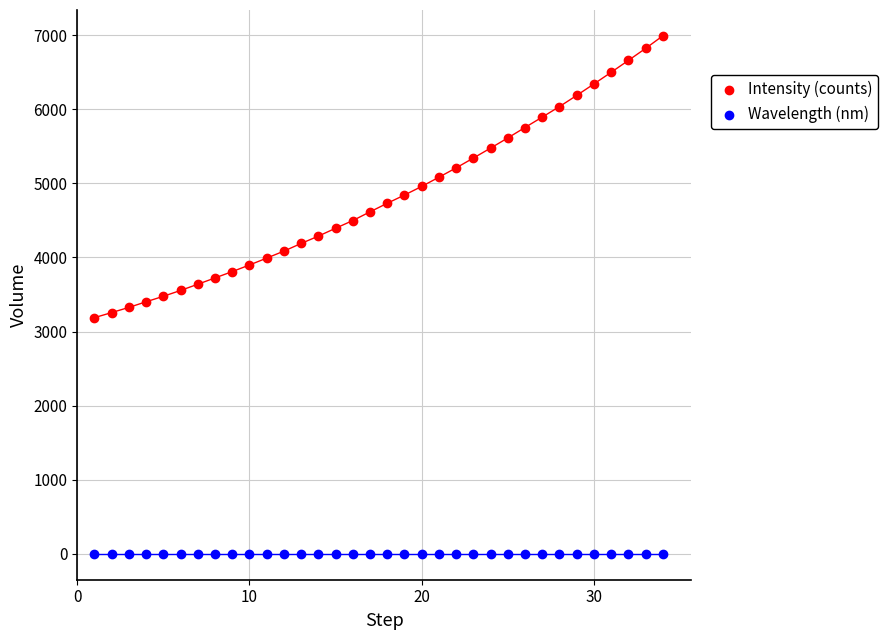

Which series contains the highest Y value?

Intensity (counts)